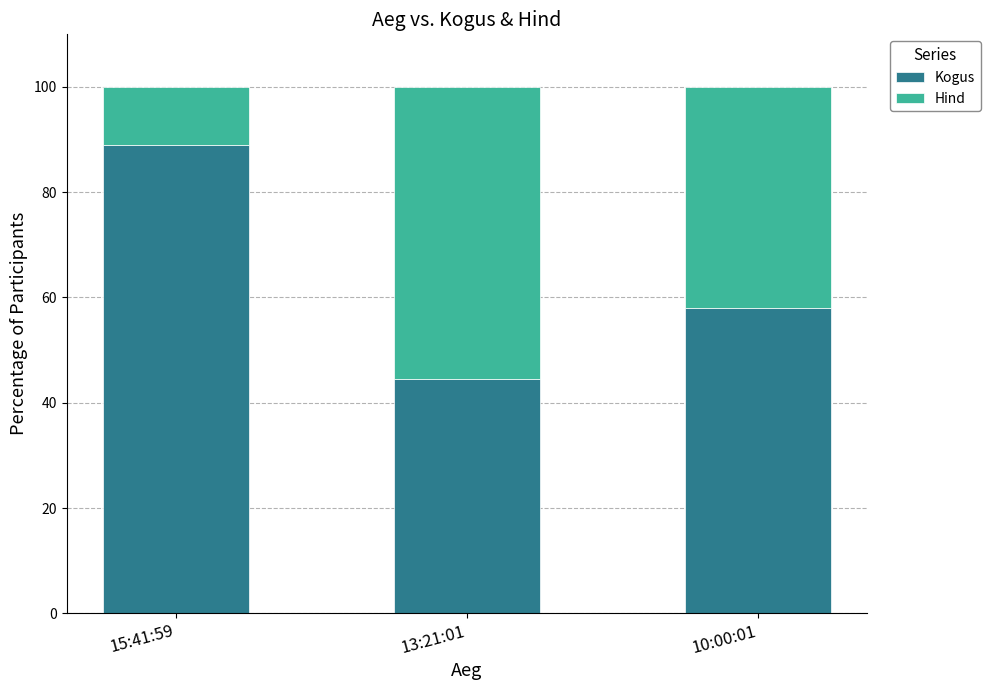

Does the chart contain any negative values?

No